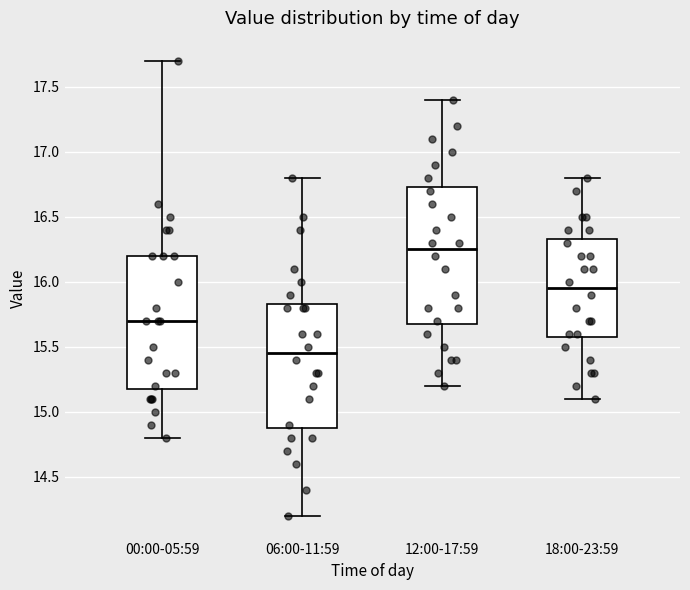

Reading left to right, read every box against the y-axis: the position of its median line, the range the box covers, and the ends of its whiskers. The values are not printed on the chart, so give them approximately, as read against the axis.

00:00-05:59: median 15.70, box 15.20 to 16.20, whiskers 14.80 to 17.70
06:00-11:59: median 15.45, box 14.90 to 15.85, whiskers 14.20 to 16.80
12:00-17:59: median 16.25, box 15.70 to 16.75, whiskers 15.20 to 17.40
18:00-23:59: median 15.95, box 15.60 to 16.35, whiskers 15.10 to 16.80